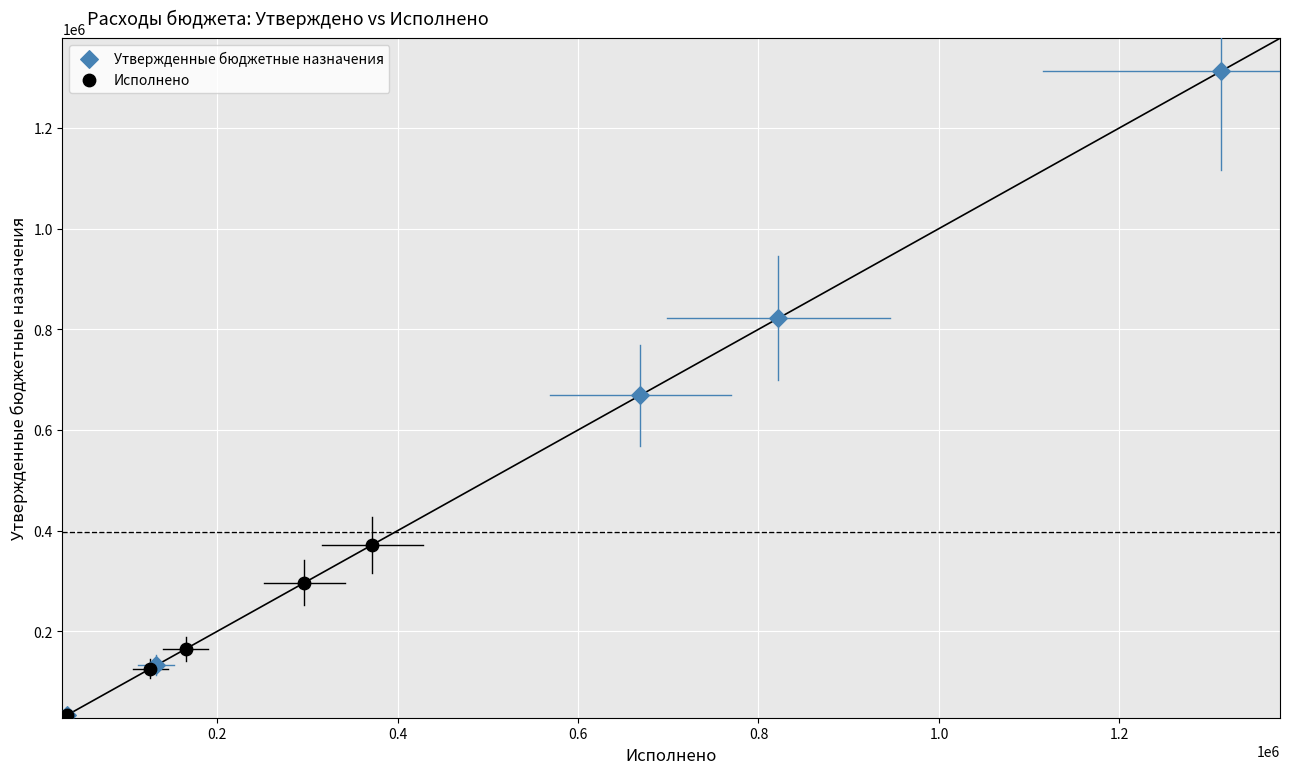

Which series has the widest spread of Y values?

Утвержденные бюджетные назначения